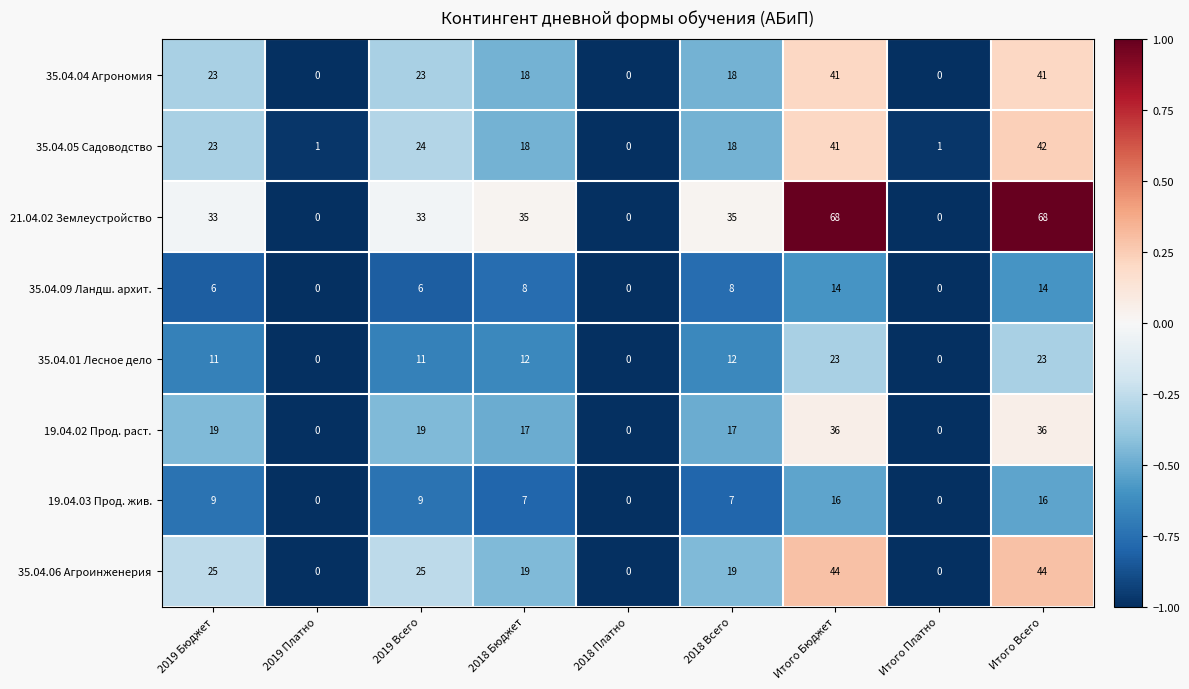

What is the difference between the 35.04.05 Садоводство values at Итого Бюджет and 2018 Всего?

23